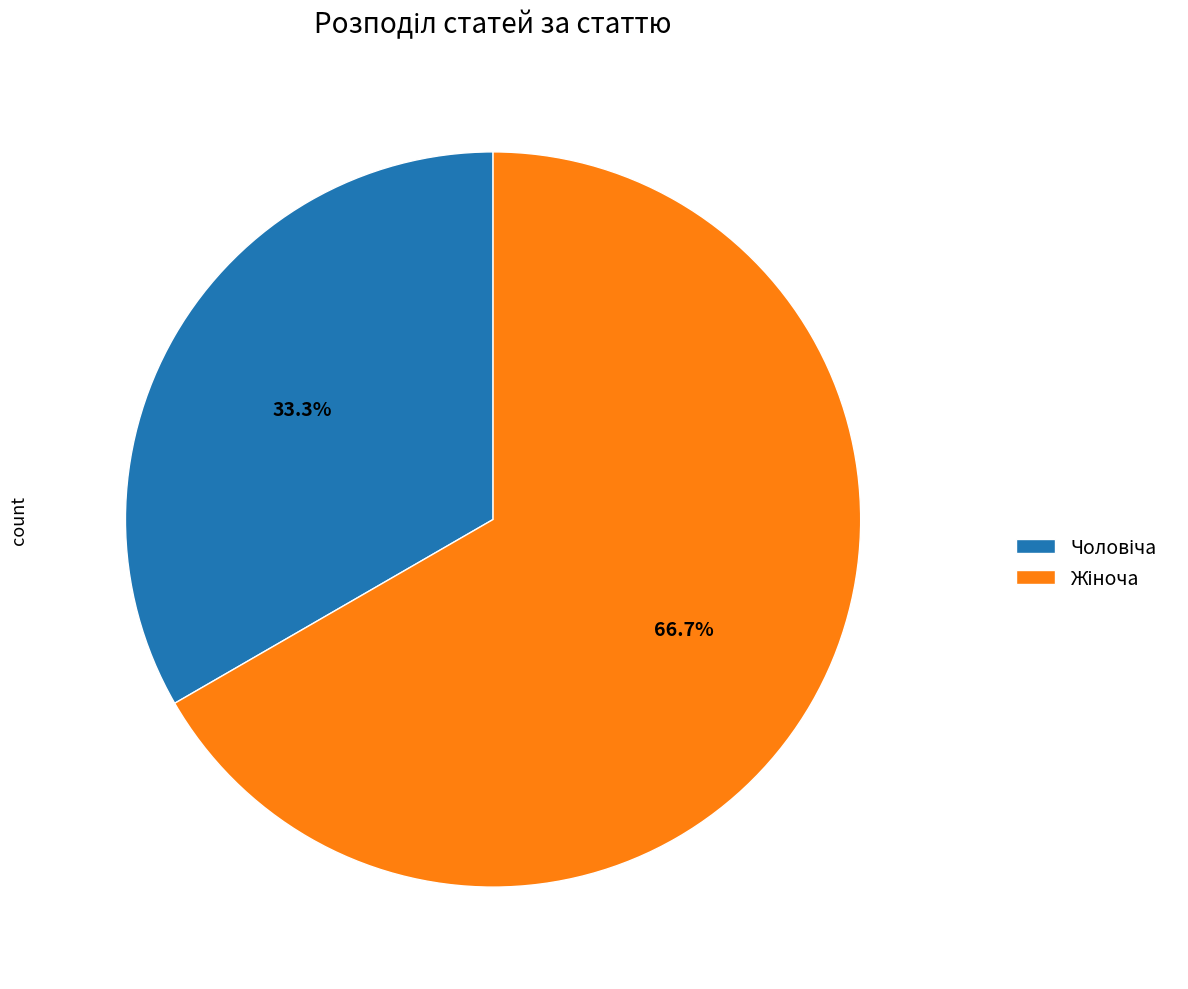

Does any single category account for the majority?

Yes